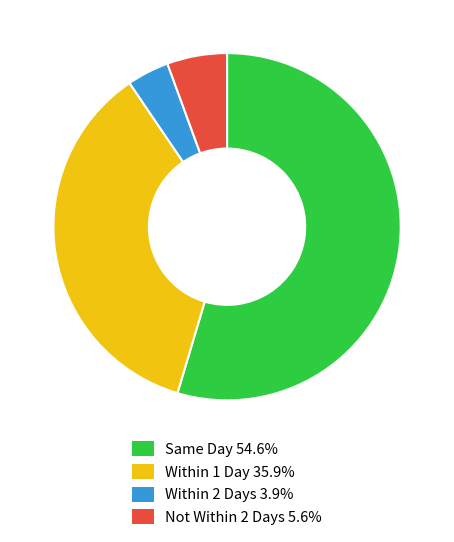

Count the number of slices in the pie.

4